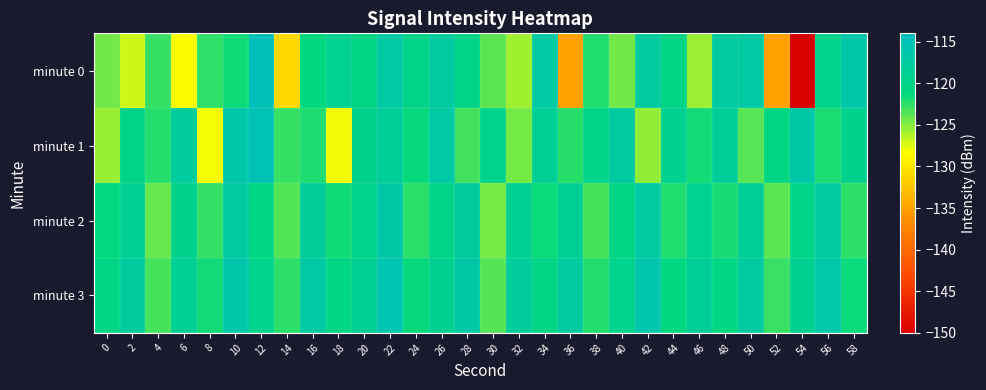

Which series has the largest total across all categories?

minute 3